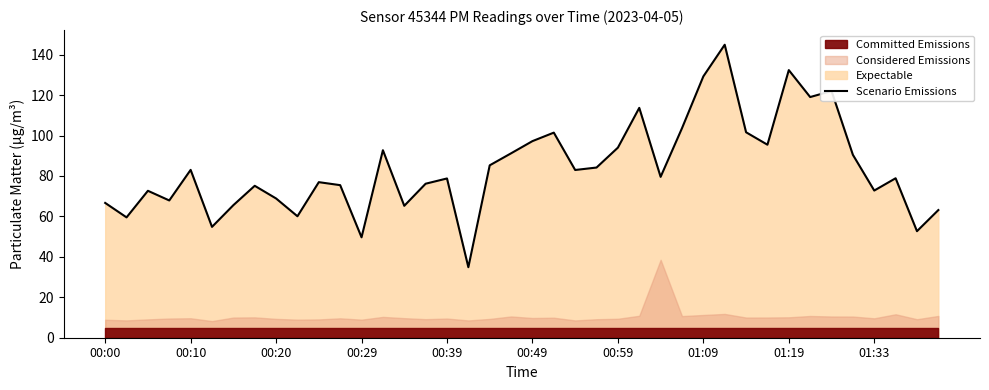

True or false: Scenario Emissions has a value of 94.0 at 00:59.

True